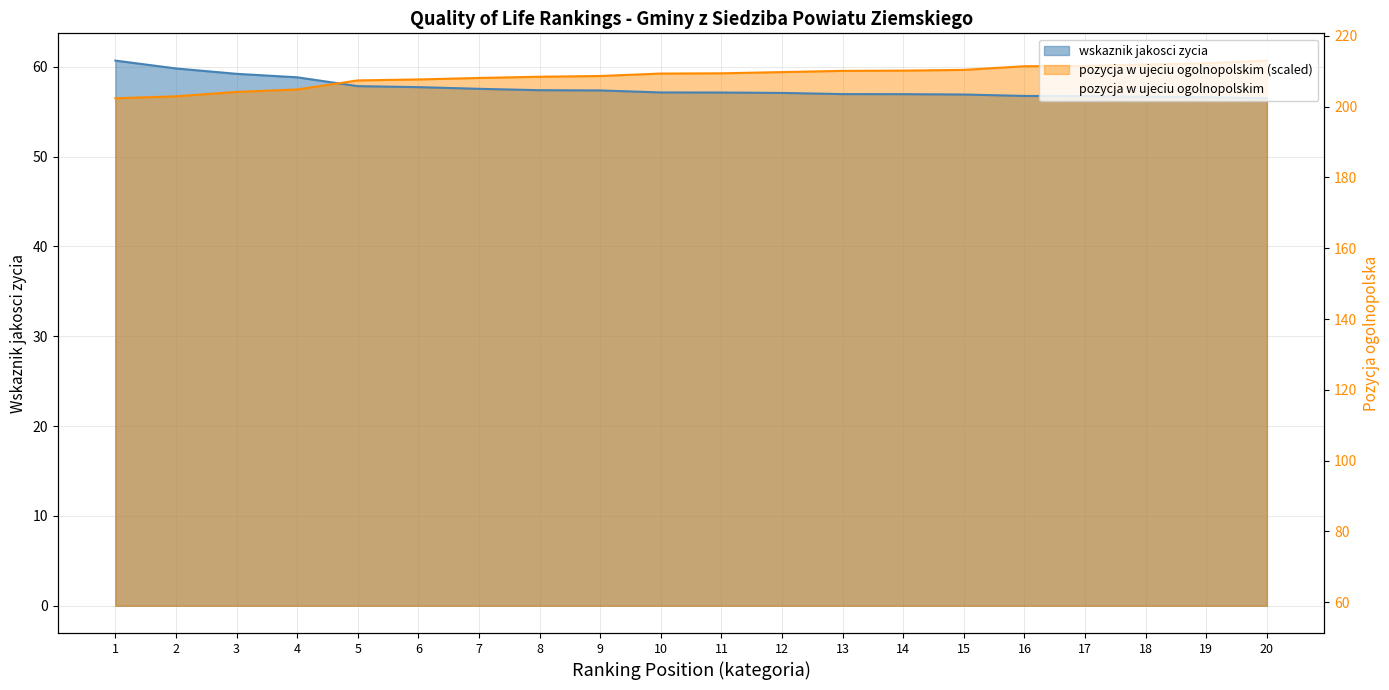

Is it true that the value at 9 is 233?

False